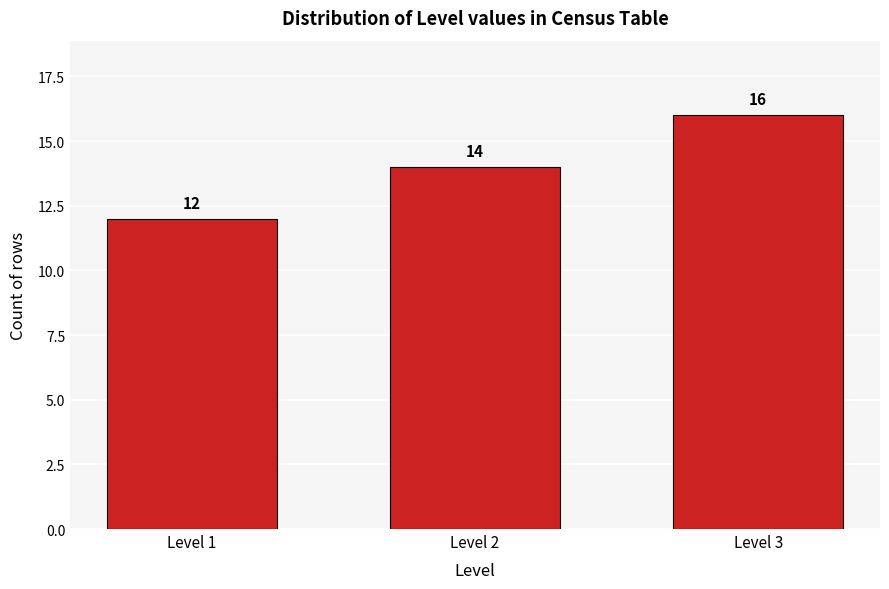

Reading left to right, transcribe all the data shown in this chart.

Level 1=12	Level 2=14	Level 3=16